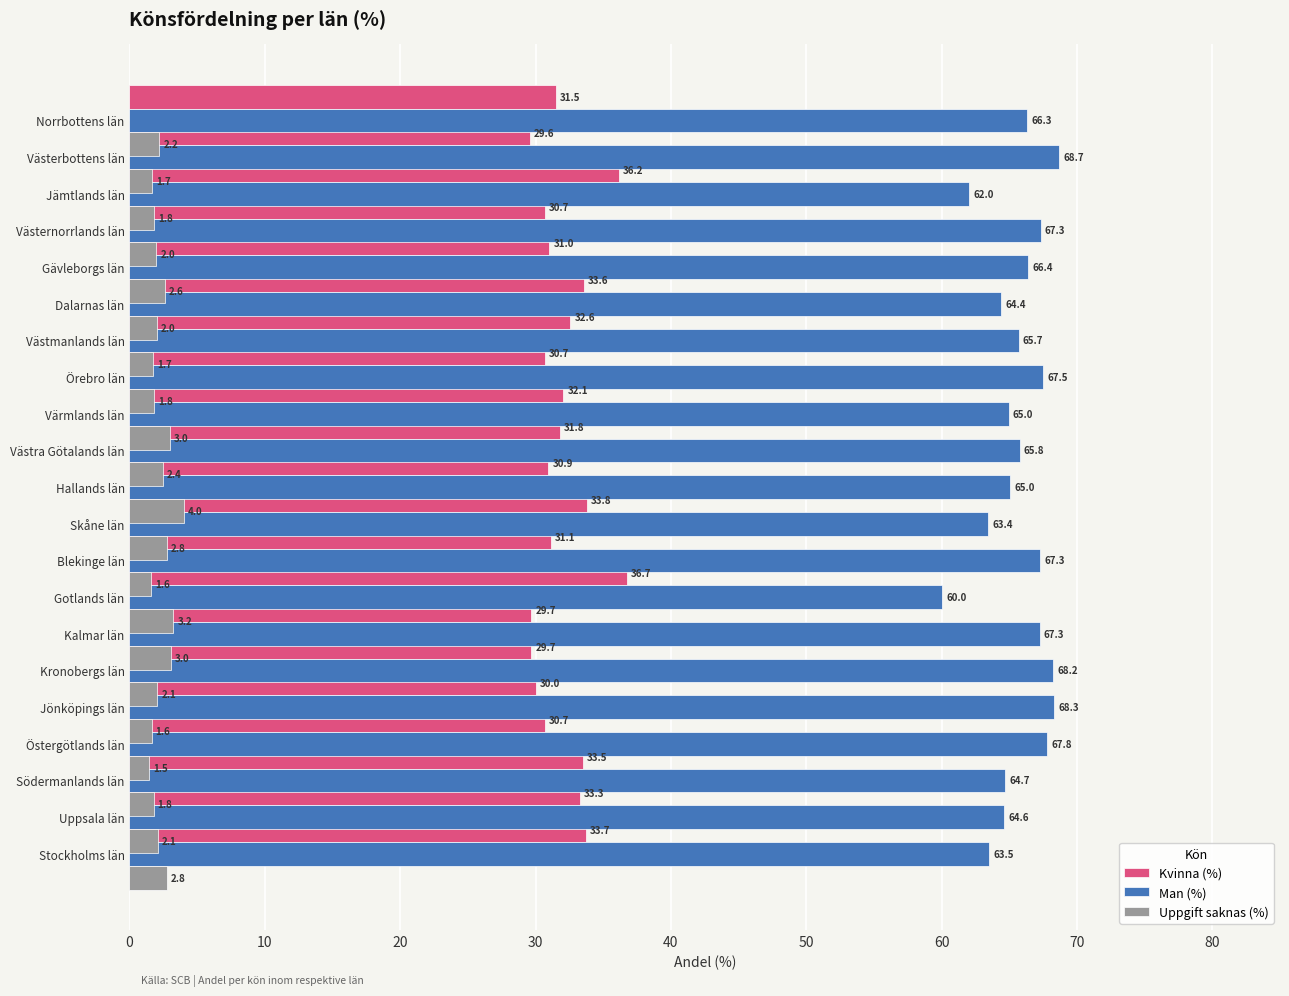

What is the difference between the maximum and minimum values in the Kvinna (%) series?

7.1